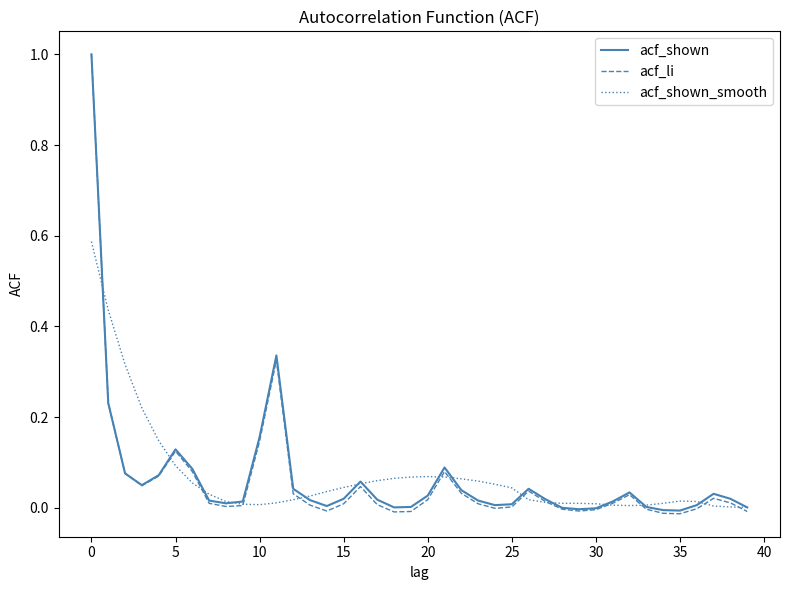

What is the maximum value for acf_li?

1.0